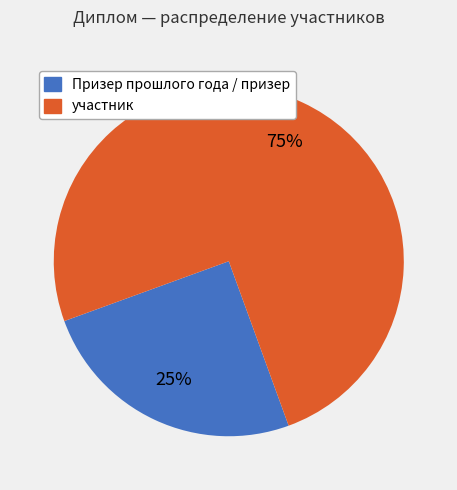

To the nearest percent, what is the average slice percentage?

50%